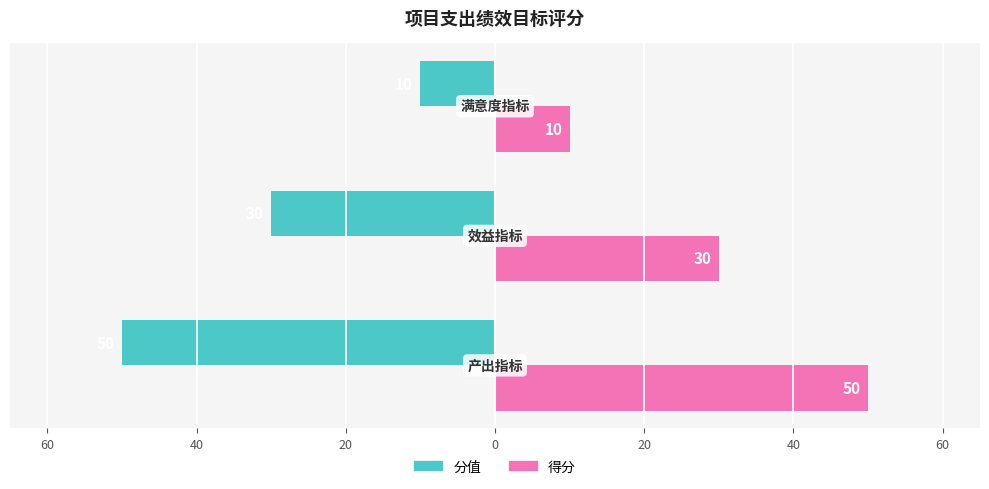

What are all the series names shown in the legend?

分值, 得分